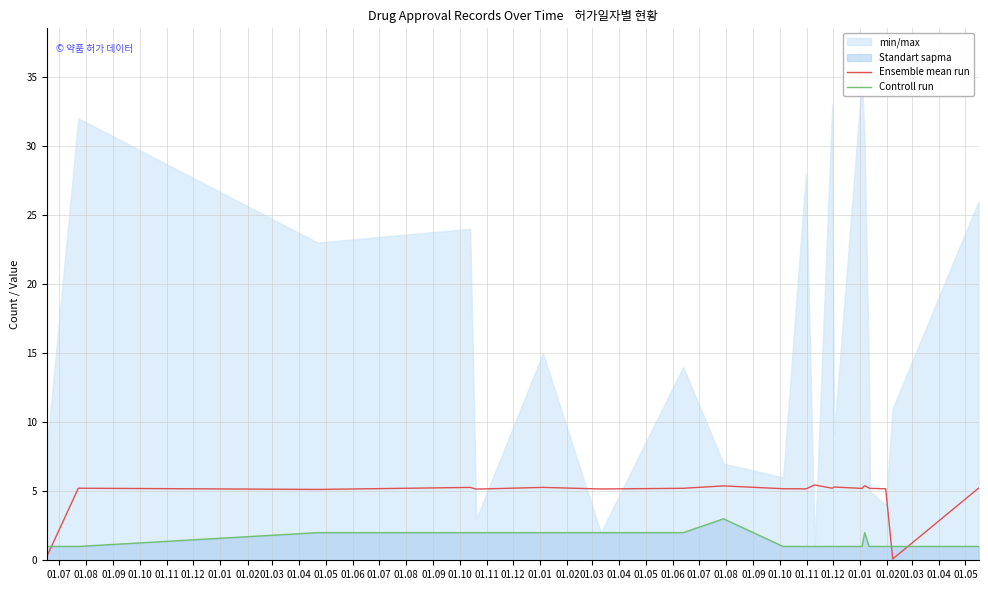

What is the maximum value for Controll run?

3.0